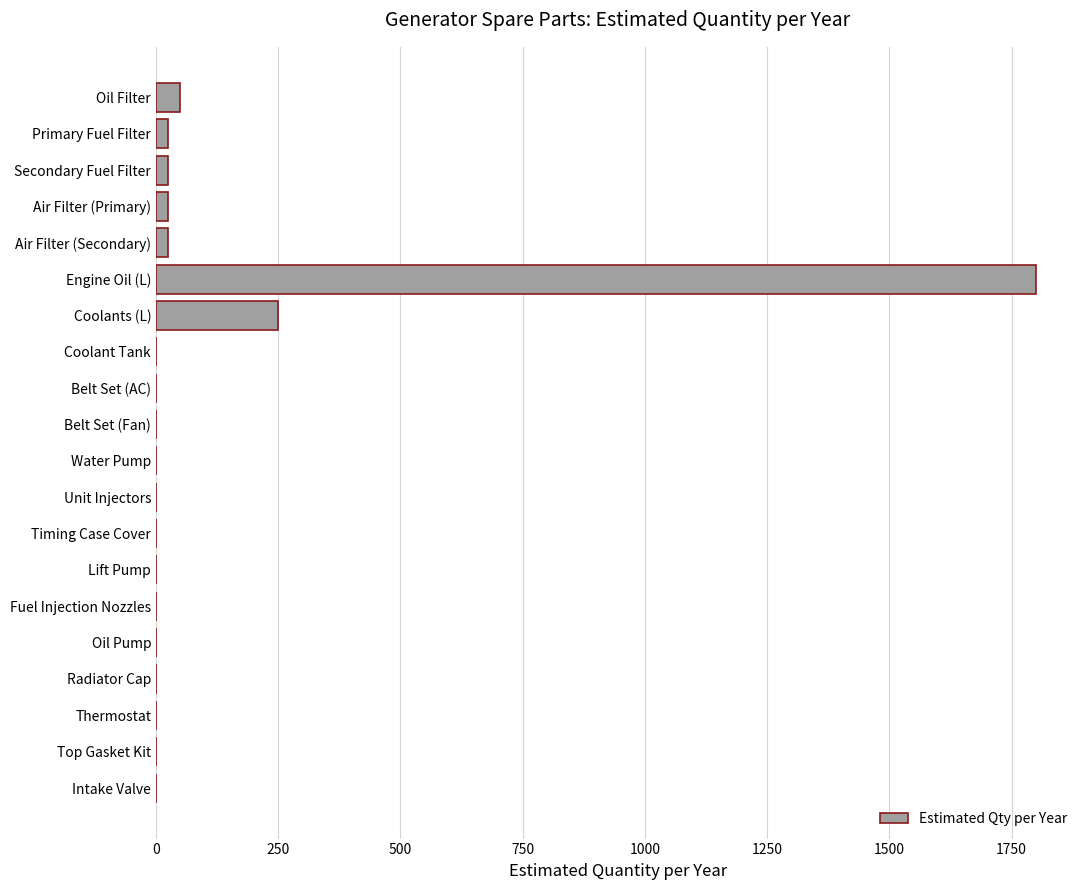

Which label corresponds to the largest value in the chart?

Engine Oil (L)